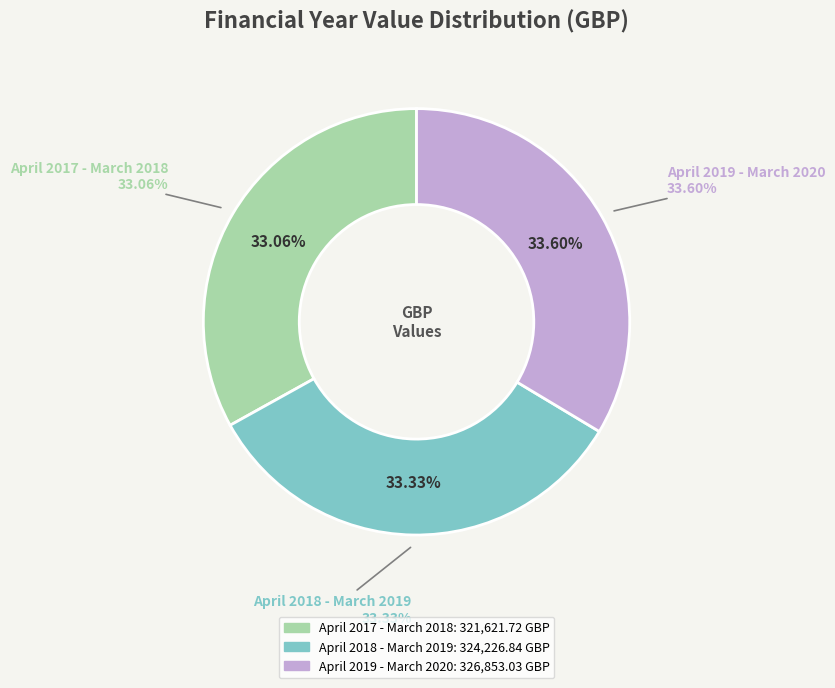

How many segments does this pie chart have?

3